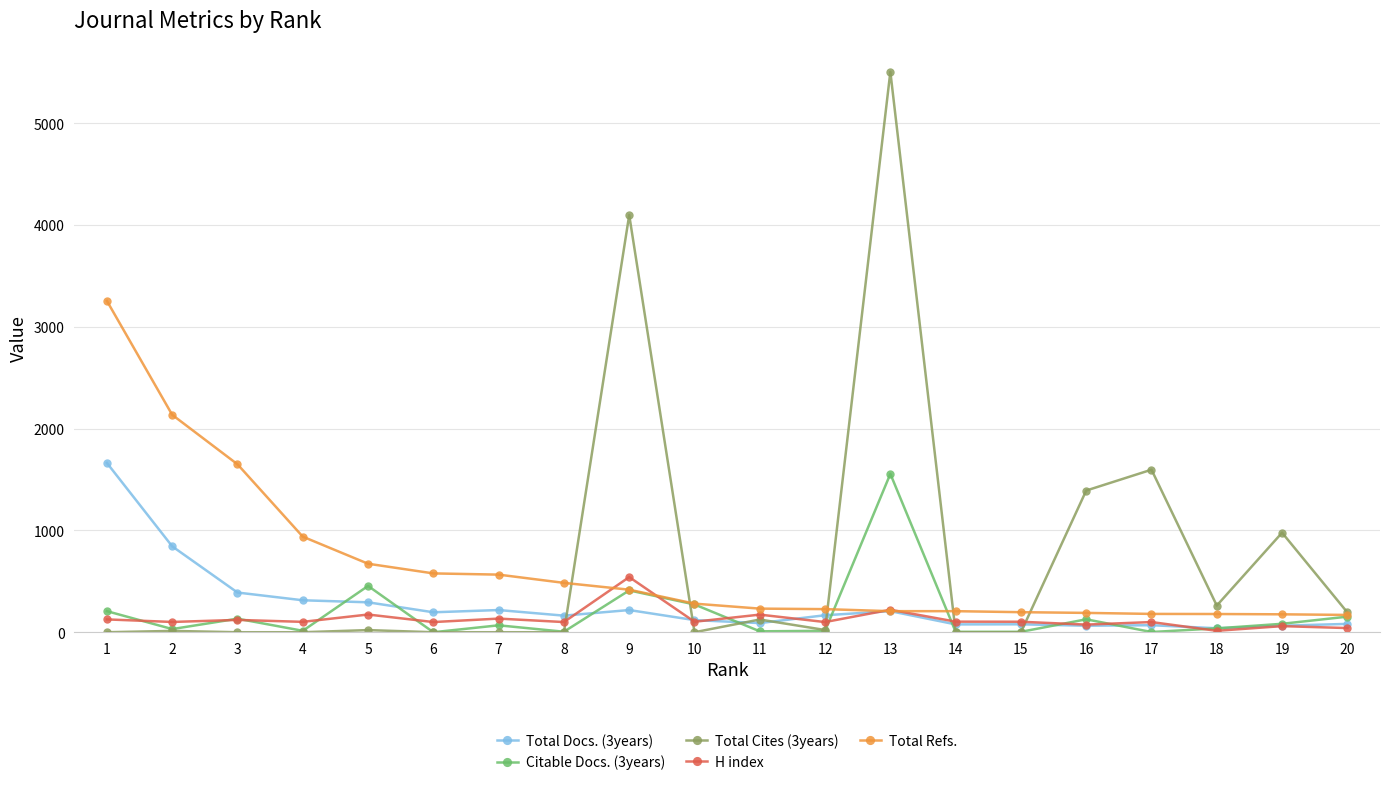

At which category is the sum across all series the highest?

13